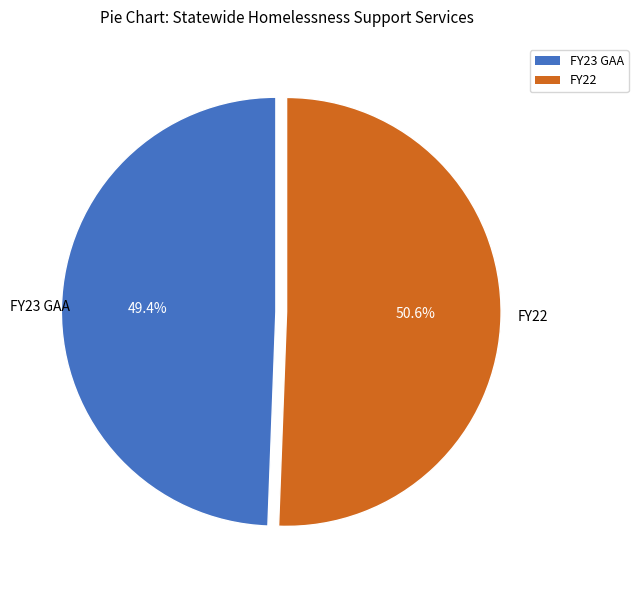

What is the ratio of the value at FY23 GAA to the value at FY22?

1.0